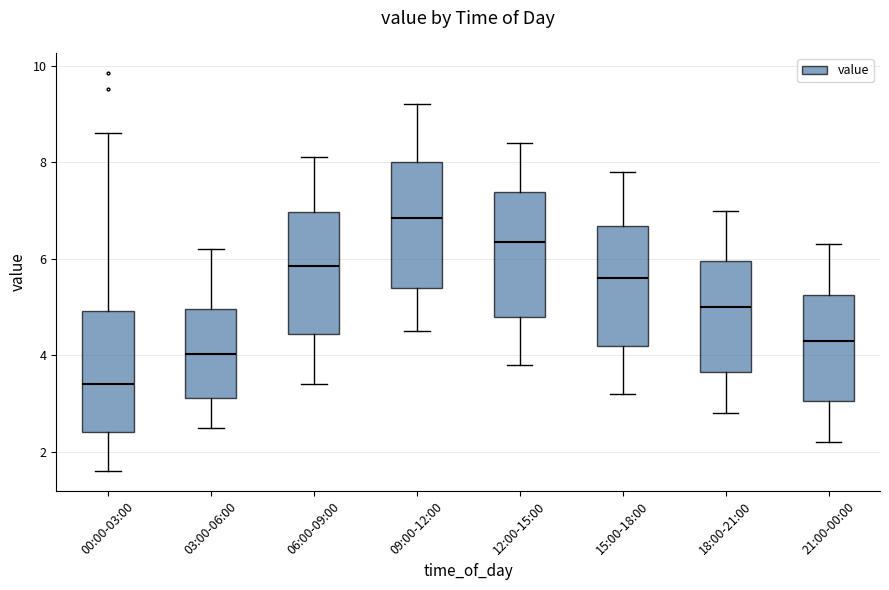

Which box has the lowest median line?

00:00-03:00